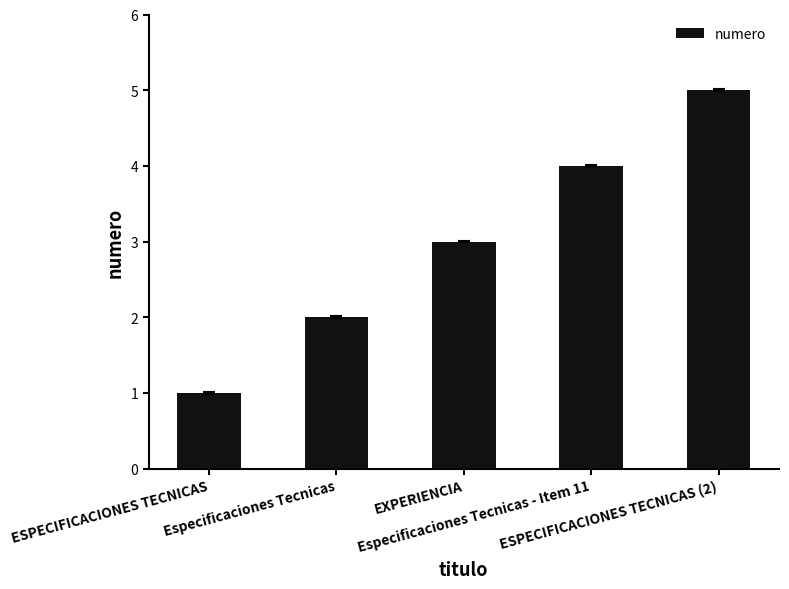

List the labels in order of value, smallest first.

ESPECIFICACIONES TECNICAS, Especificaciones Tecnicas, EXPERIENCIA, Especificaciones Tecnicas - Item 11, ESPECIFICACIONES TECNICAS (2)